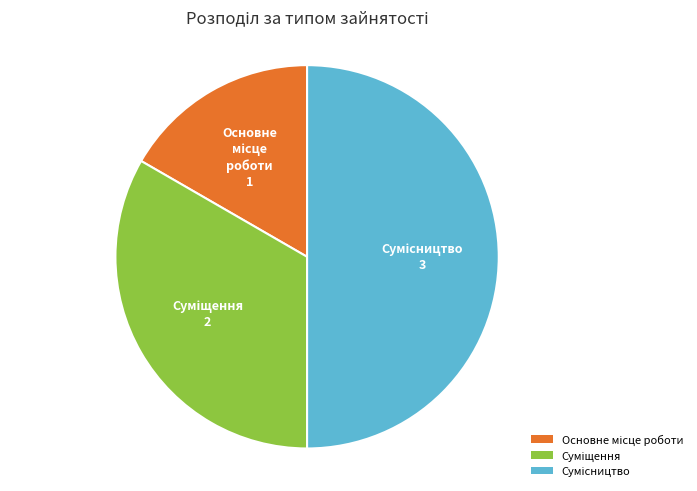

Count the number of slices in the pie.

3